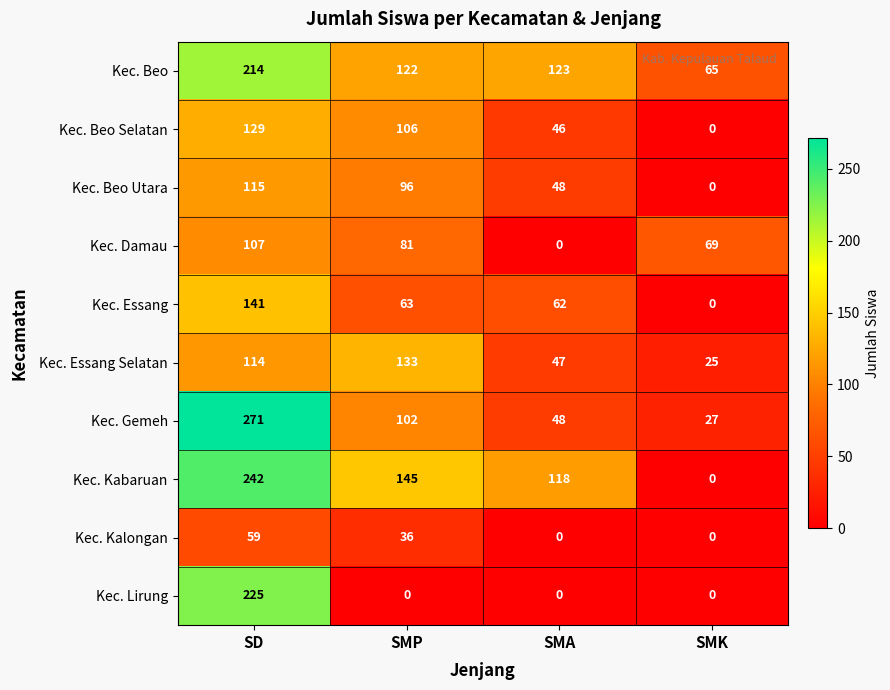

What is the difference between the Kec. Kabaruan values at SMP and SMA?

27